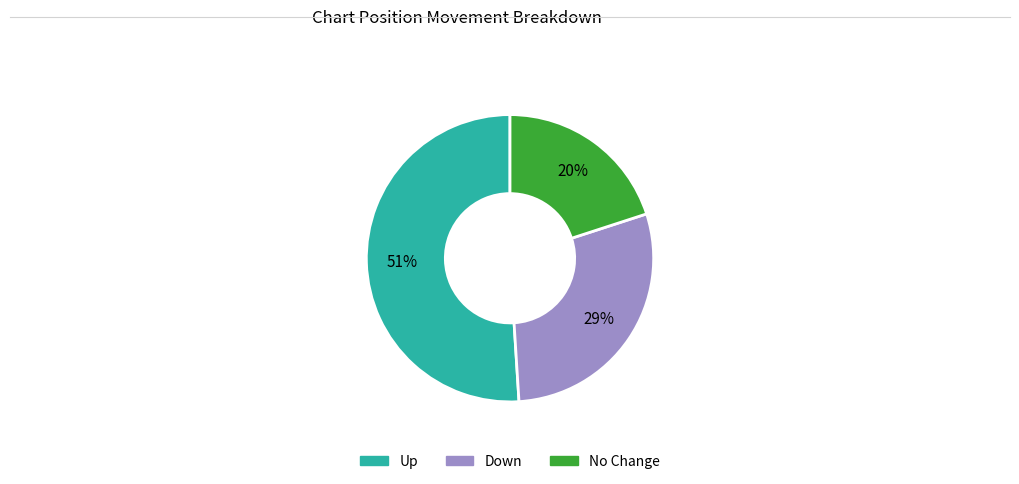

To the nearest percent, what is the difference between the largest and smallest slice percentages?

31%